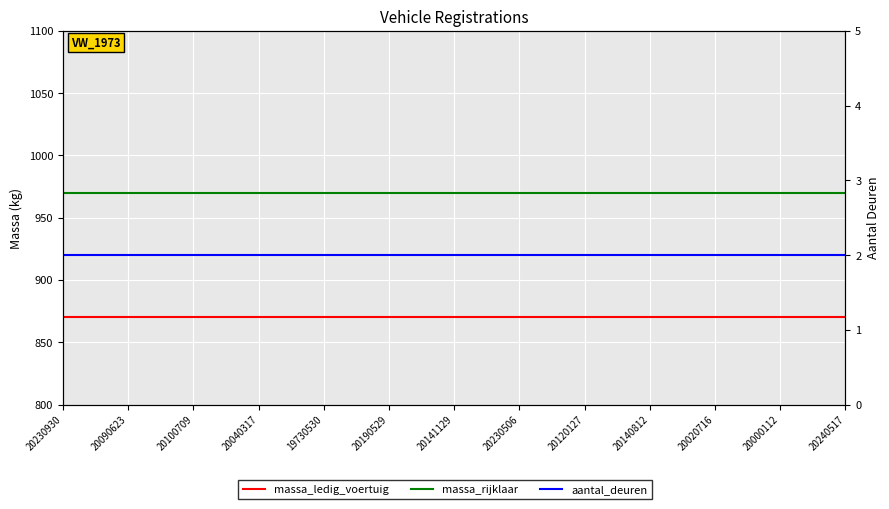

Reading left to right, transcribe all the data shown in this chart.

massa_ledig_voertuig: 870	870	870	870	870	870	870	870	870	870	870	870	870
massa_rijklaar: 970	970	970	970	970	970	970	970	970	970	970	970	970
aantal_deuren: 2	2	2	2	2	2	2	2	2	2	2	2	2